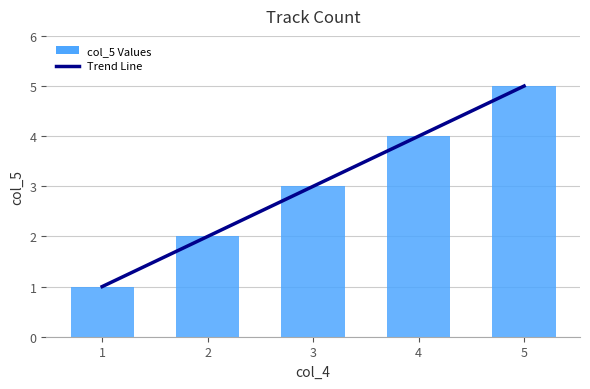

At how many categories does at least one series exceed 2?

3